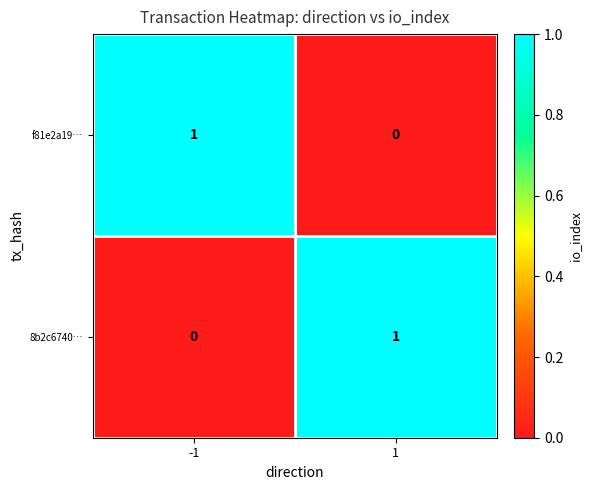

The 8b2c6740… series shows 1 at 1. True or false?

True